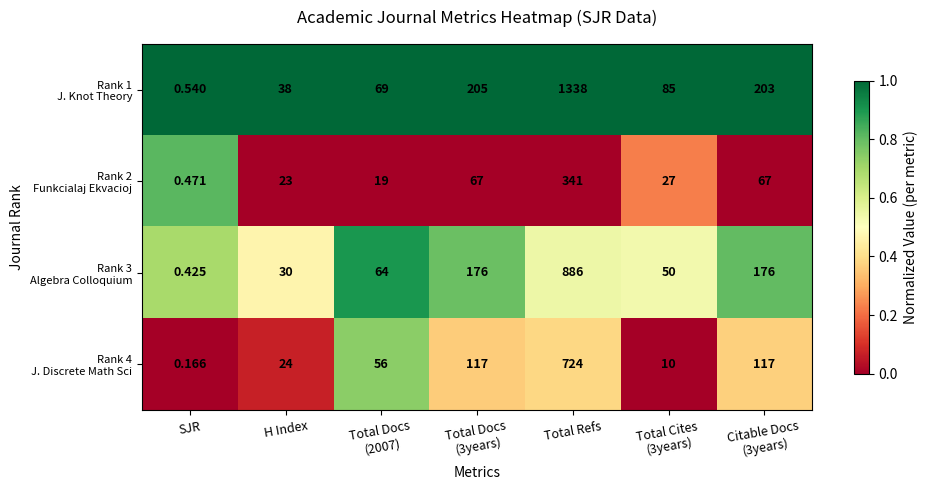

Which category has the highest value across all series?

Total Refs